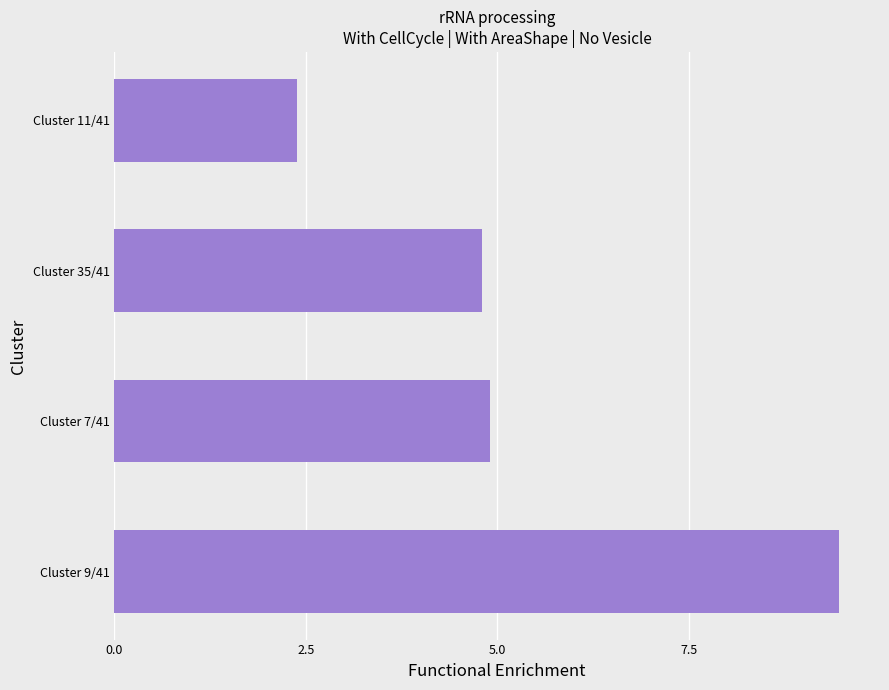

Which has a higher value, Cluster 7/41 or Cluster 9/41?

Cluster 9/41